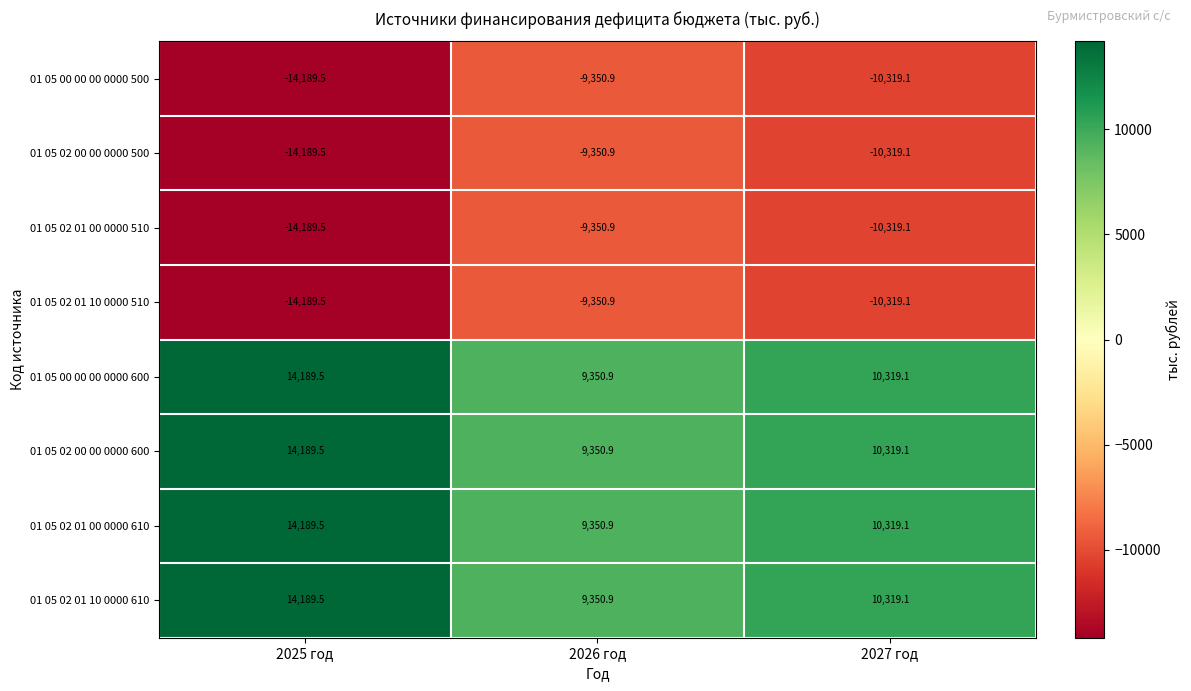

Is the value of 01 05 00 00 00 0000 600 at 2025 год greater than the value of 01 05 00 00 00 0000 500 at 2025 год?

Yes